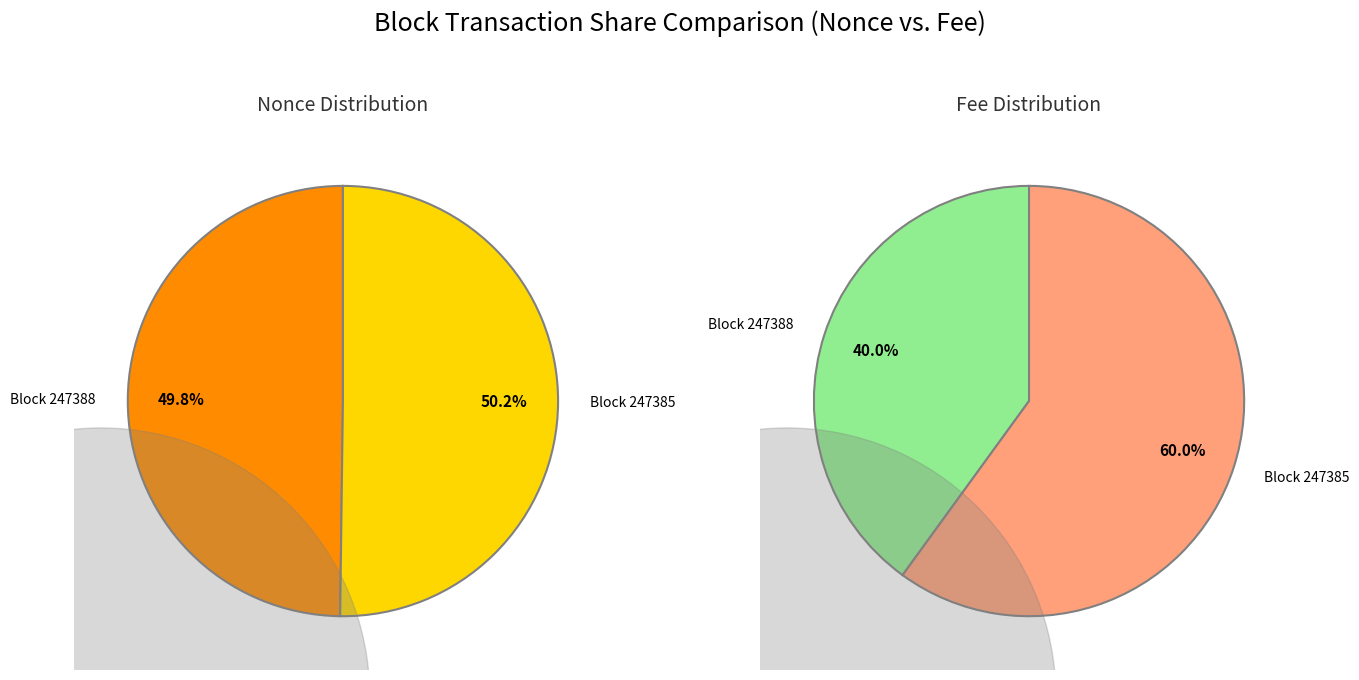

Which category has the biggest portion of the pie?

247385